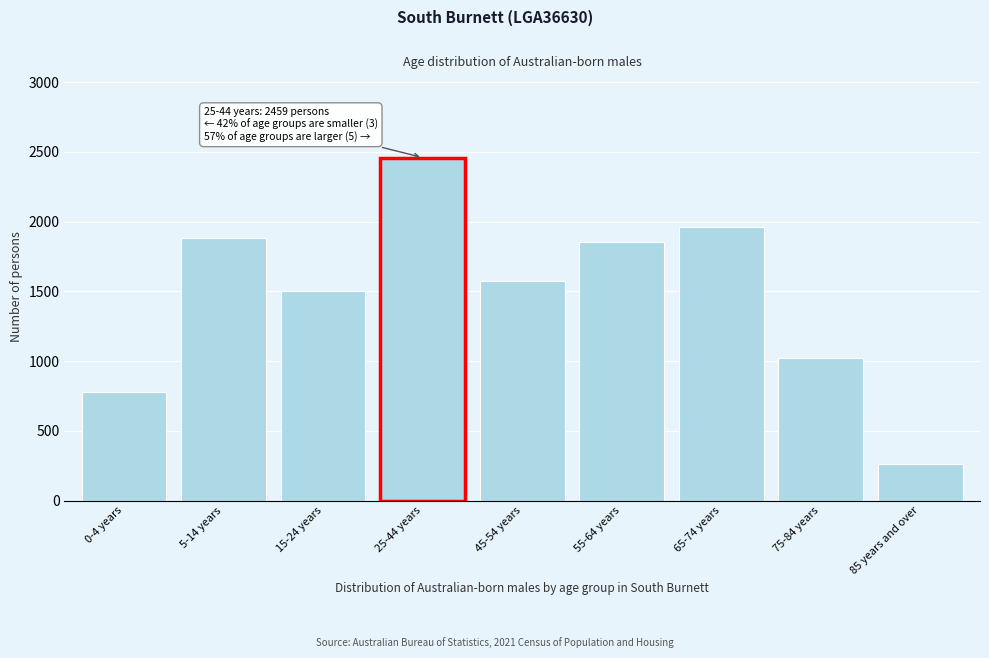

Reading left to right, extract all data points from this chart.

777	1880	1503	2459	1572	1857	1962	1021	264